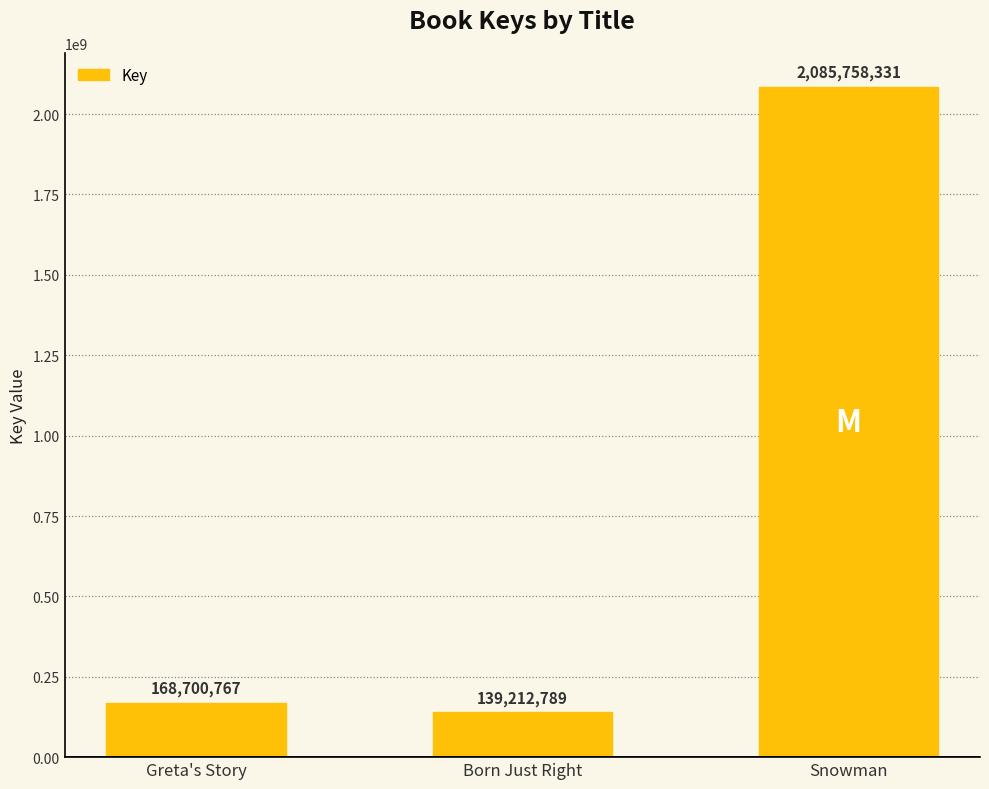

Which category has the highest value across all series?

Snowman